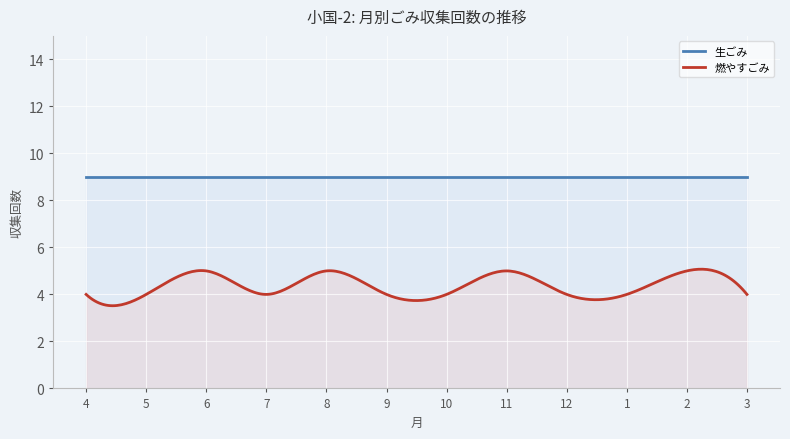

What is the difference between the maximum and minimum values in the 燃やすごみ series?

1.6